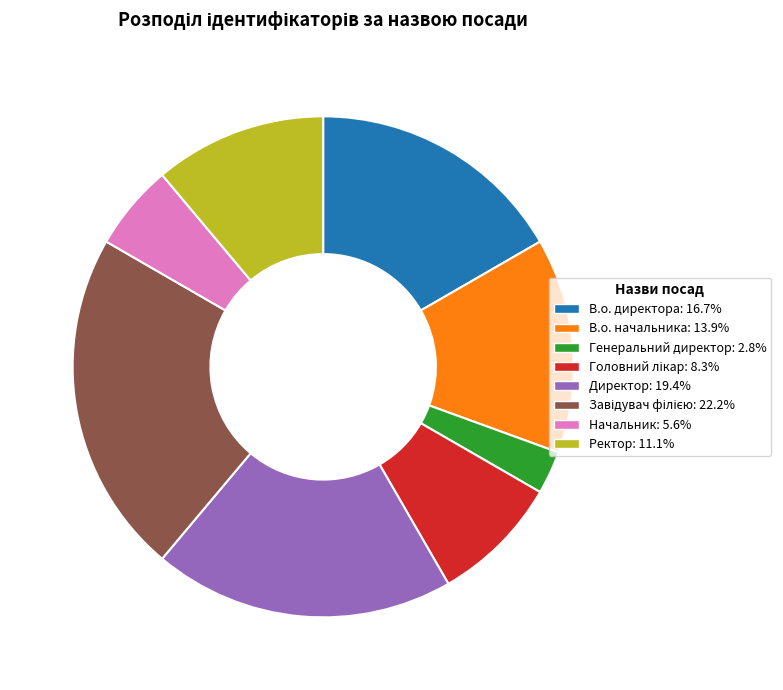

The Ректор slice represents 11% of the pie. True or false?

True